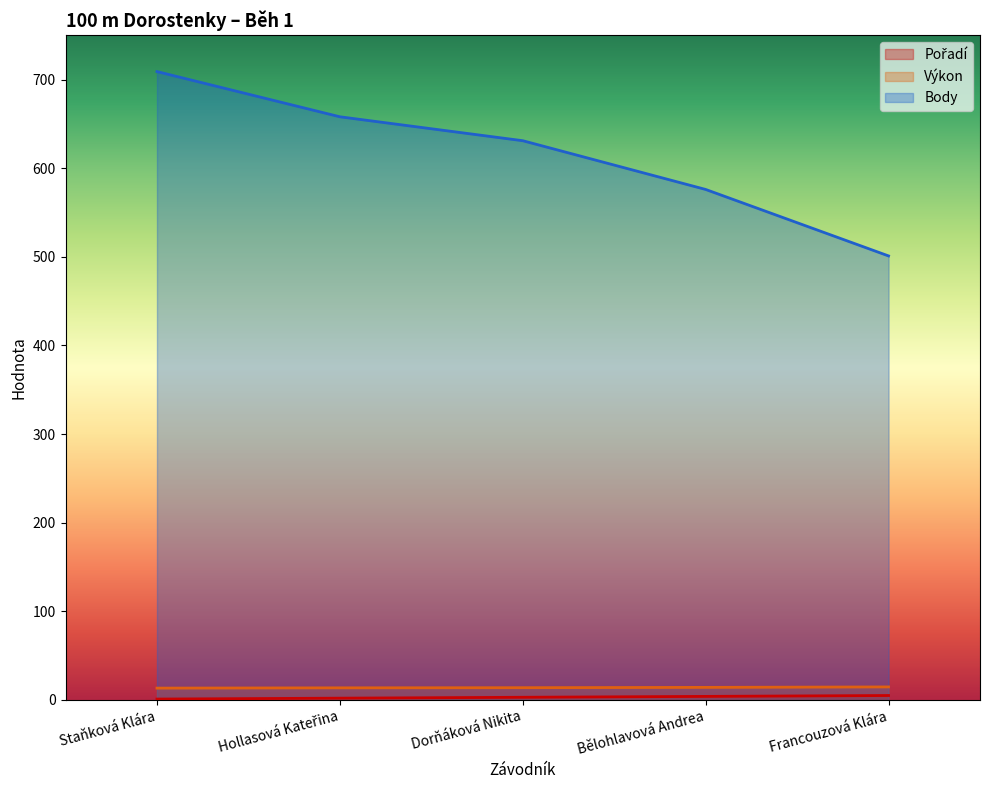

The value of Body at Hollasová Kateřina is 278.2. True or false?

False